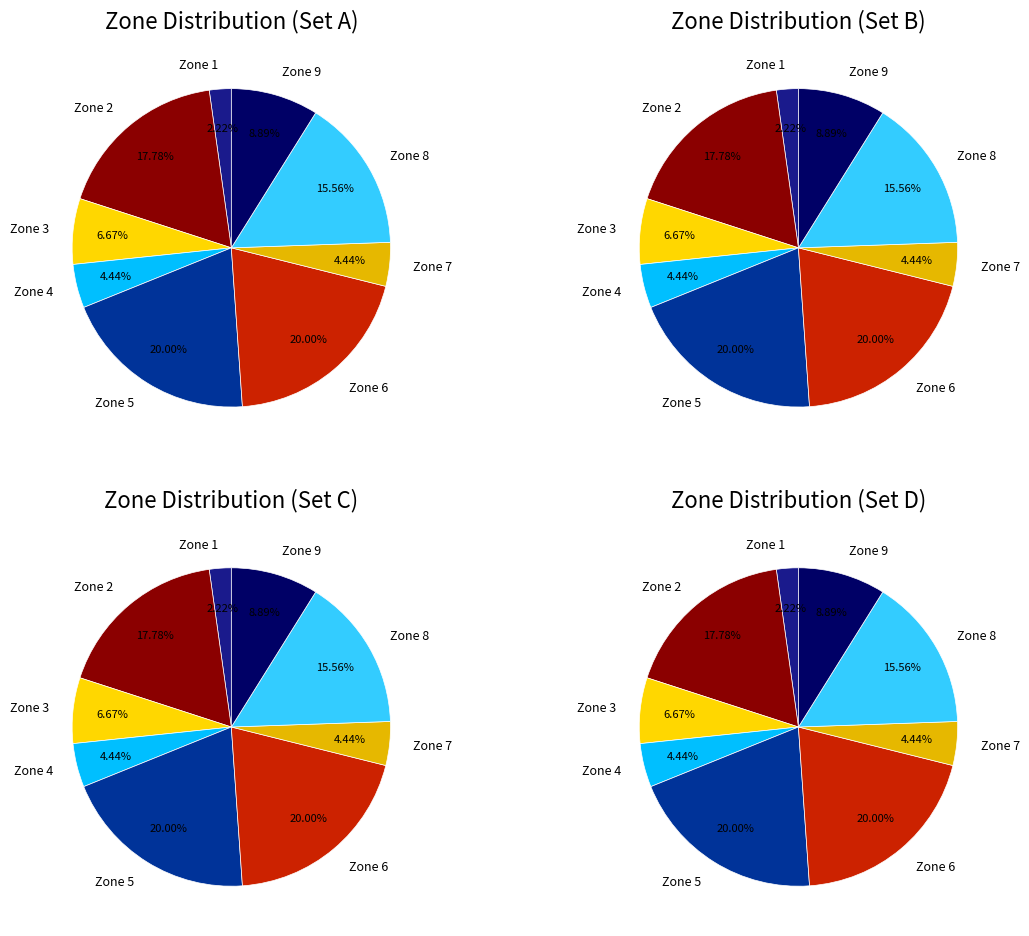

Which slice is the largest?

5